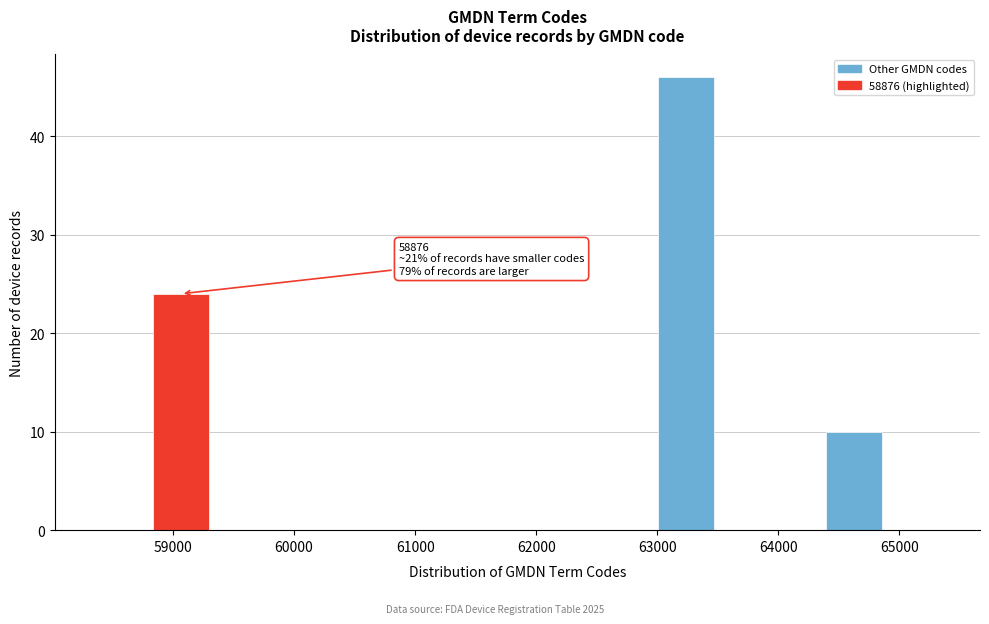

Over which range of the x-axis is the bar tallest?

63000 to 63500